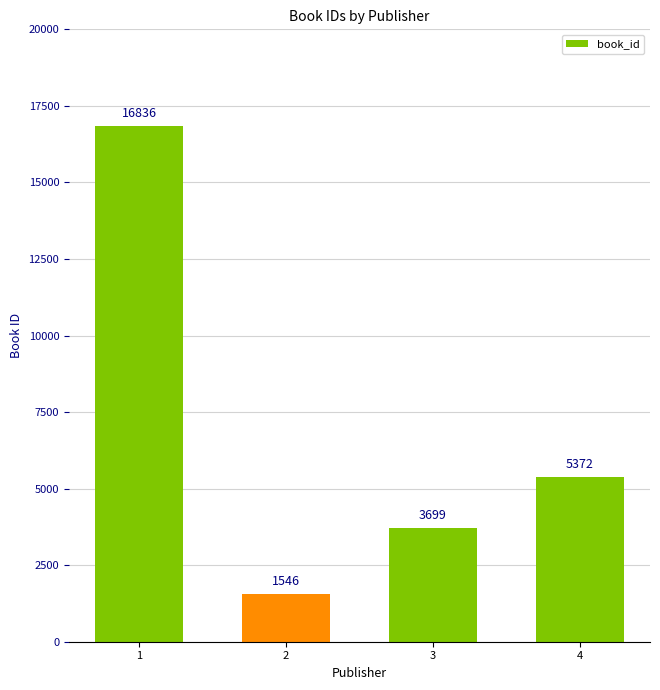

What is the change in value from 1 to 2?

-15290